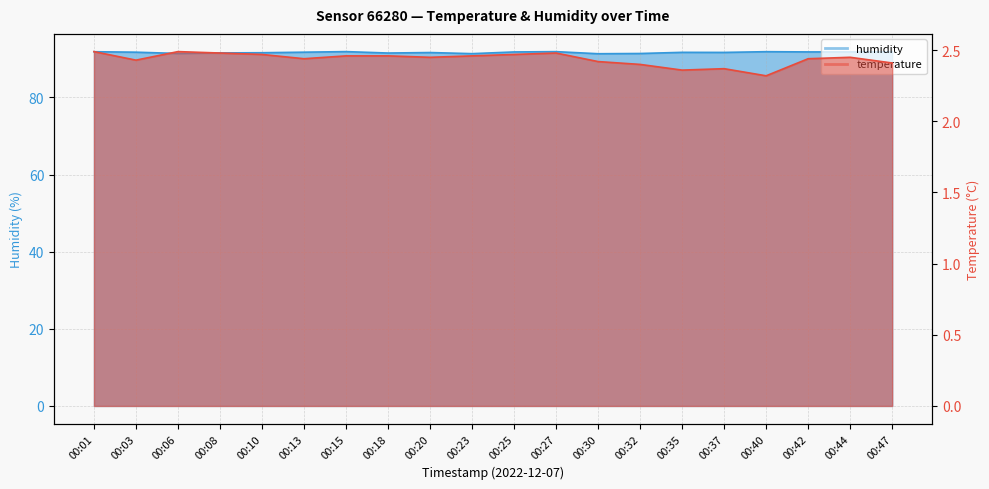

Rank the series by their maximum value, from lowest to highest.

temperature, humidity